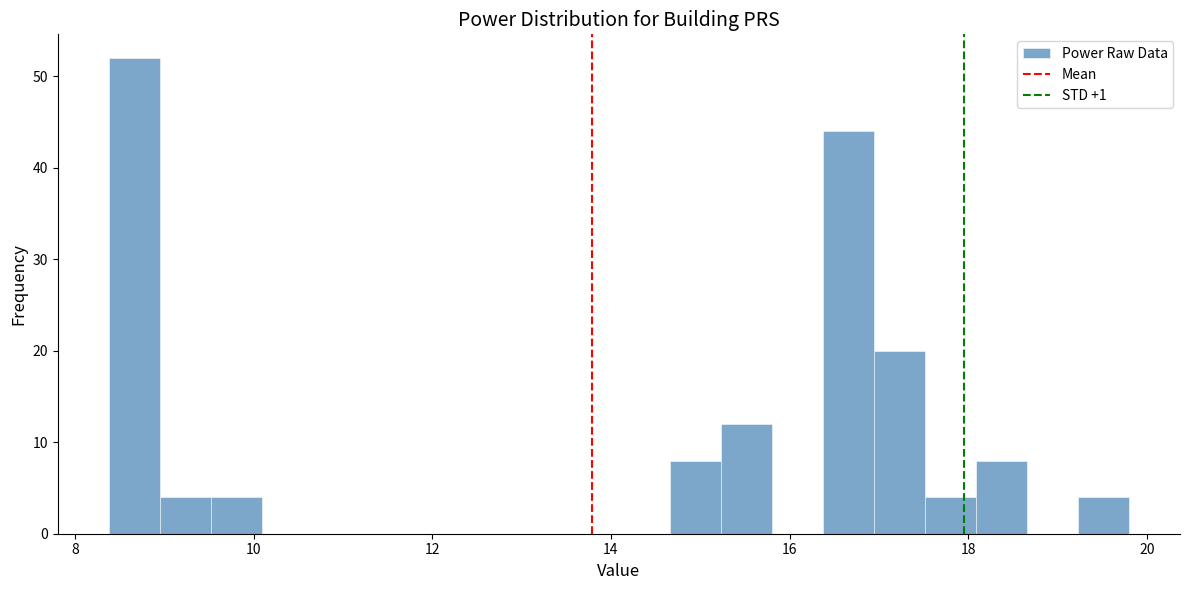

Read against the x-axis, roughly where is the centre of the tallest bar?

8.6